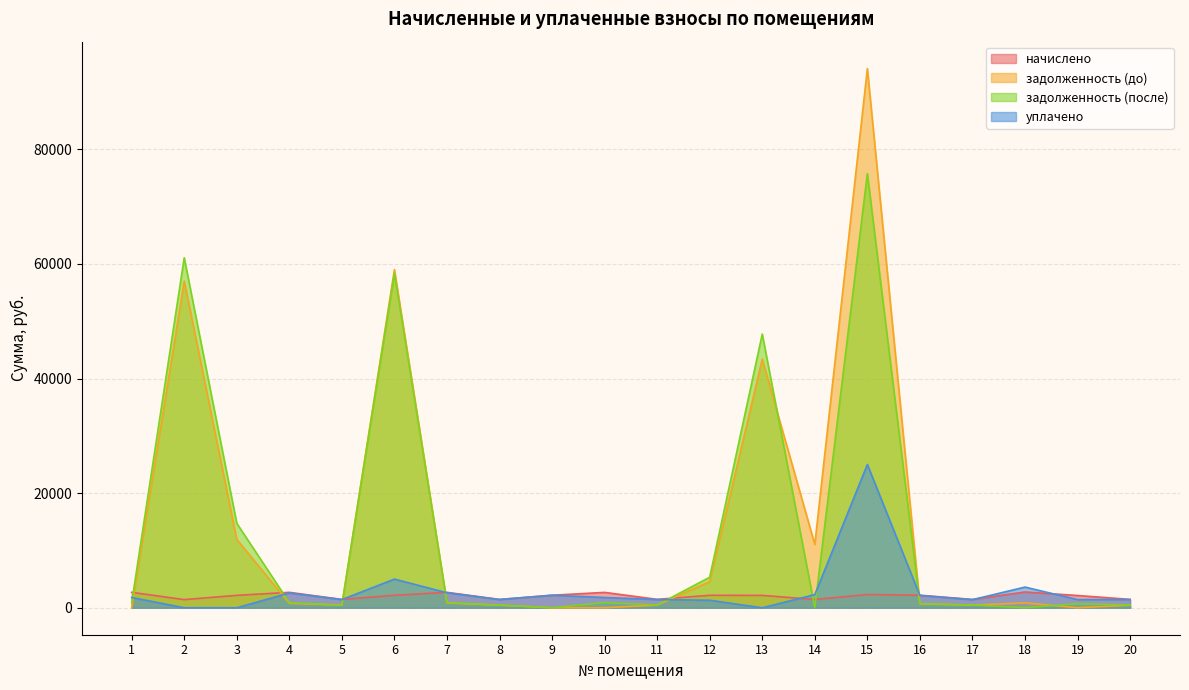

What is the difference between the second highest and minimum values in the задолженность (после) series?

61081.7